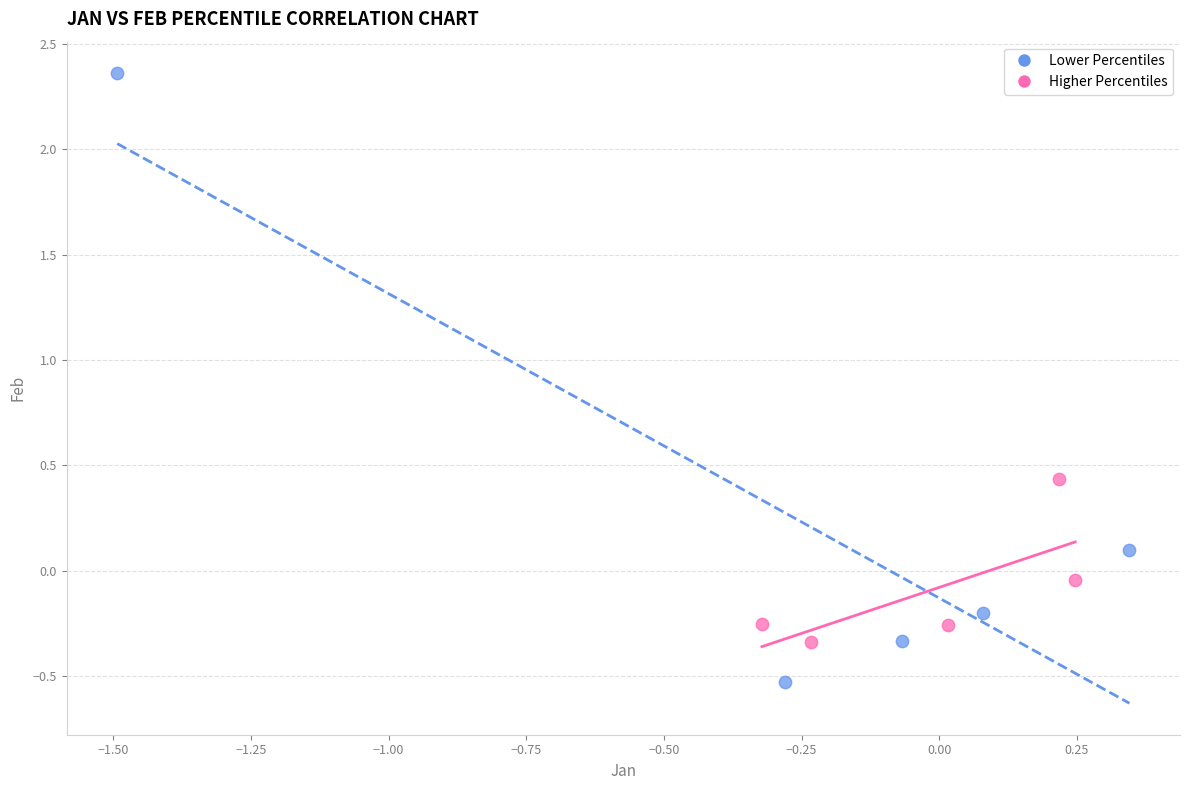

Which series reaches the maximum Y coordinate?

Lower Percentiles